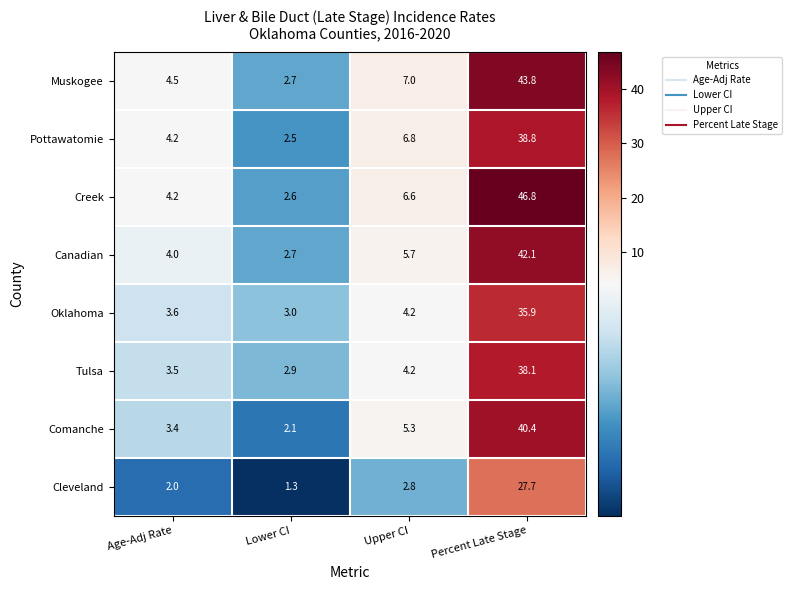

What is the maximum value shown in the chart?

46.8